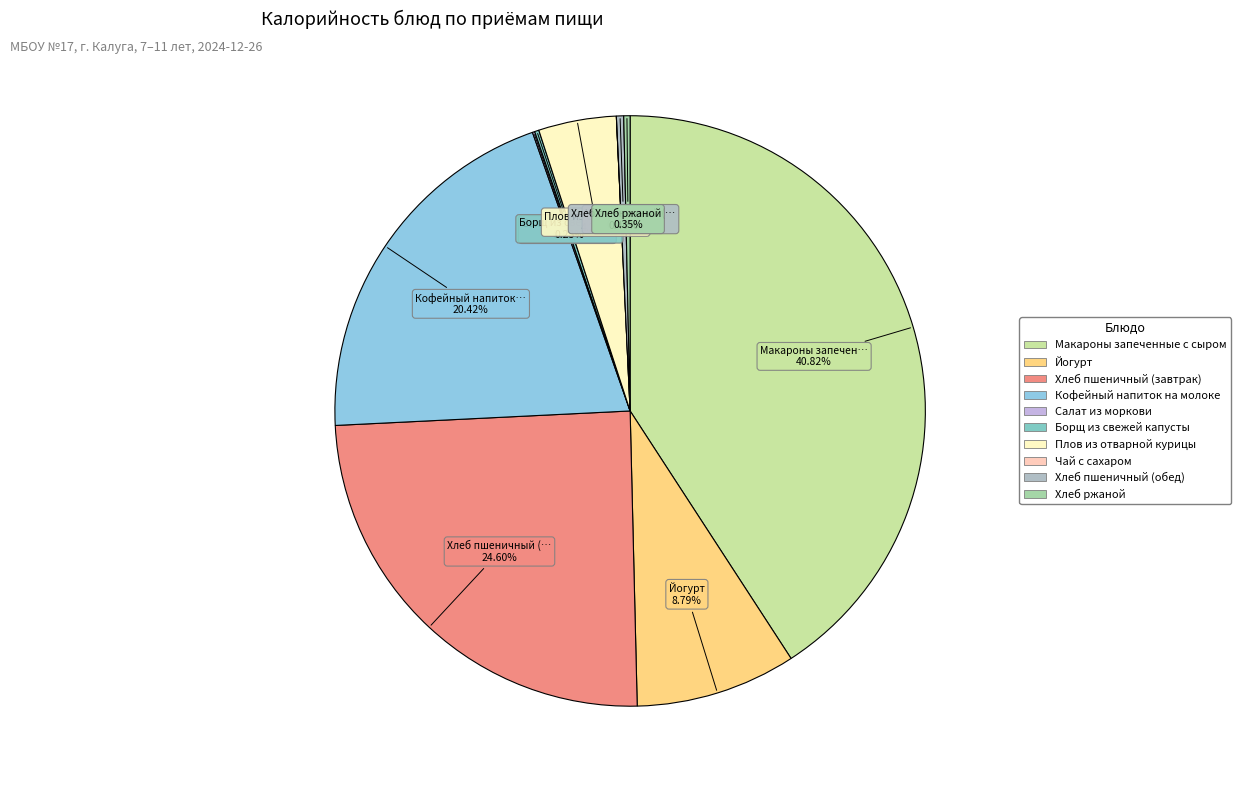

Is Йогурт the majority of the pie?

No